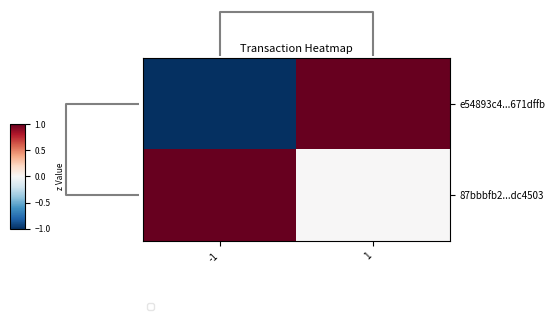

Rank the series by their maximum value, from highest to lowest.

e54893c4...671dffb, 87bbbfb2...dc4503